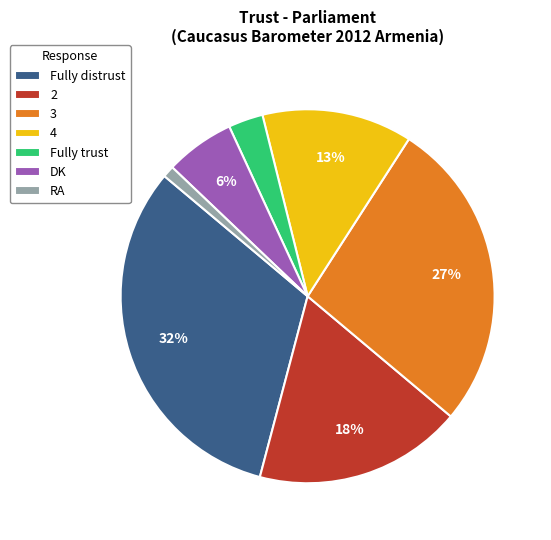

Count the number of slices in the pie.

7